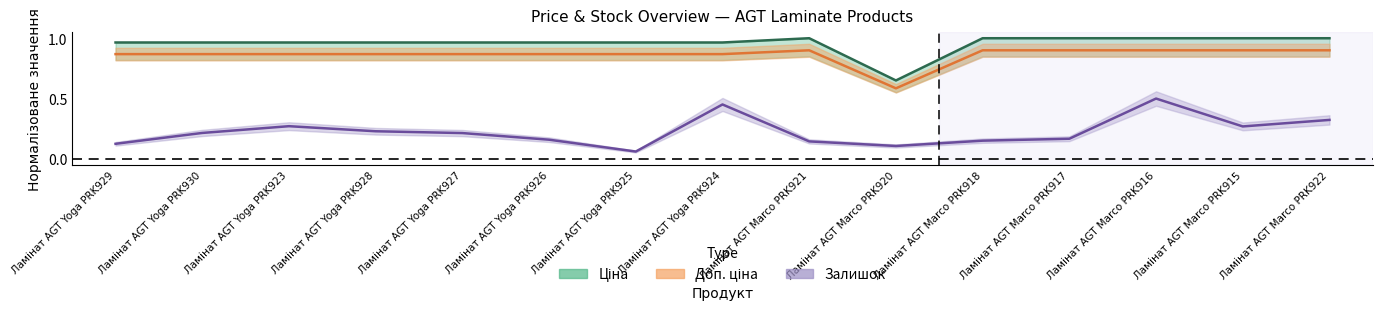

What is the difference between the highest and lowest values at Ламінат AGT Marco PRK917?

0.8